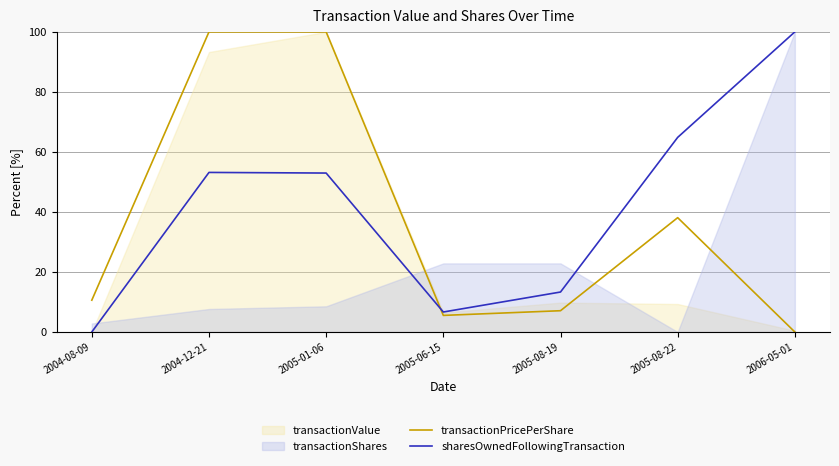

The value of sharesOwnedFollowingTransaction at 2005-01-06 is 53.0. True or false?

True